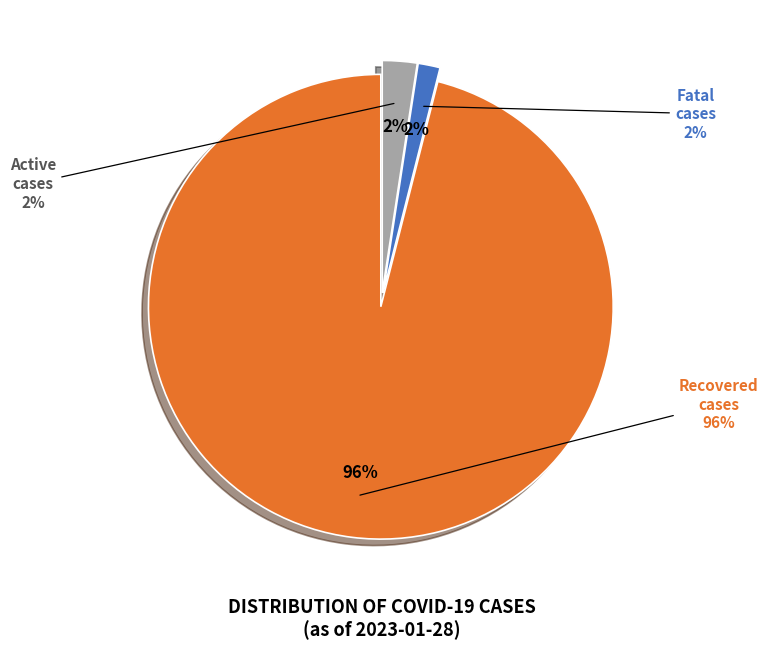

To the nearest percent, what is the difference between the Recovered cases and Active cases slice percentages?

94%